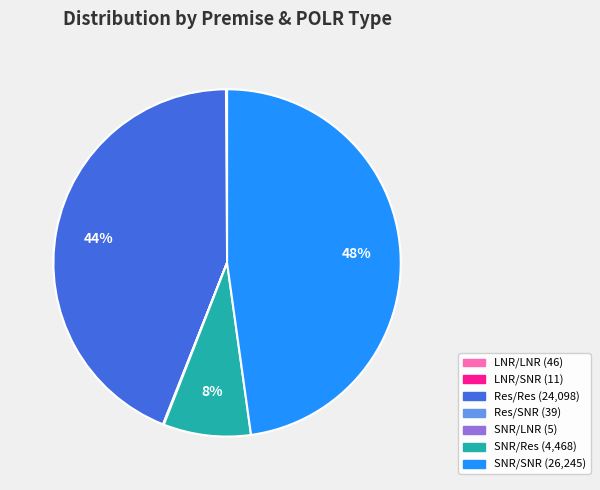

To the nearest percent, what is the difference between the largest and smallest slice percentages?

48%